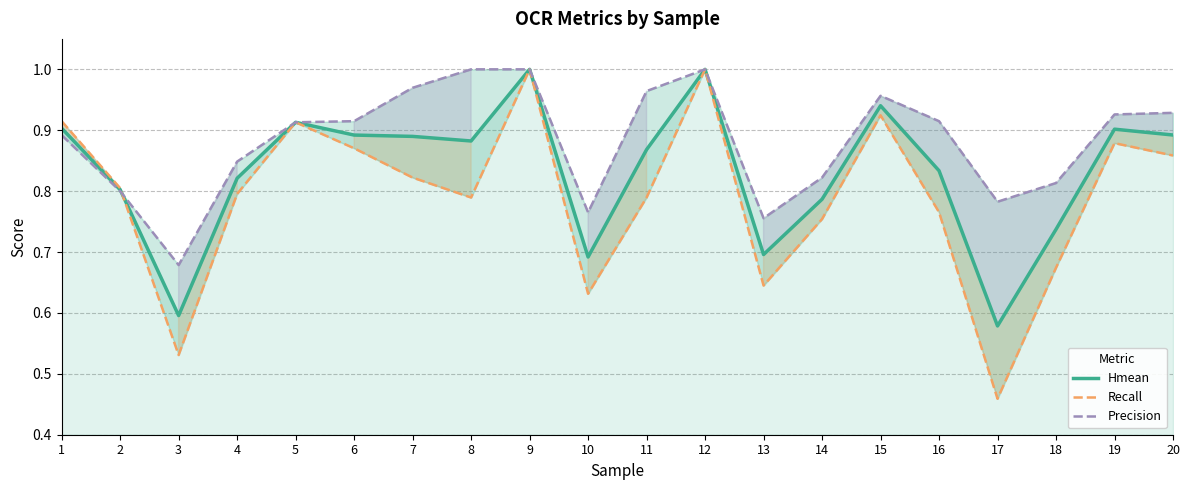

What is the value of the Hmean point at the 7th from the left?

0.9